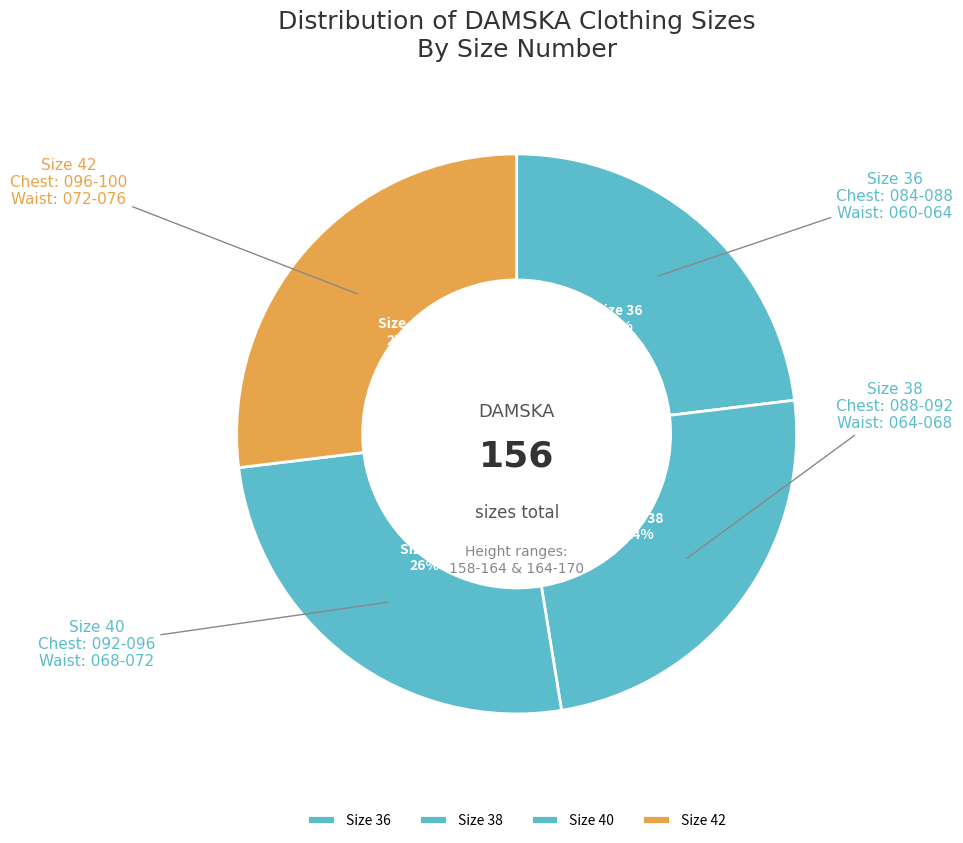

Is there any slice that represents more than half of the pie?

No